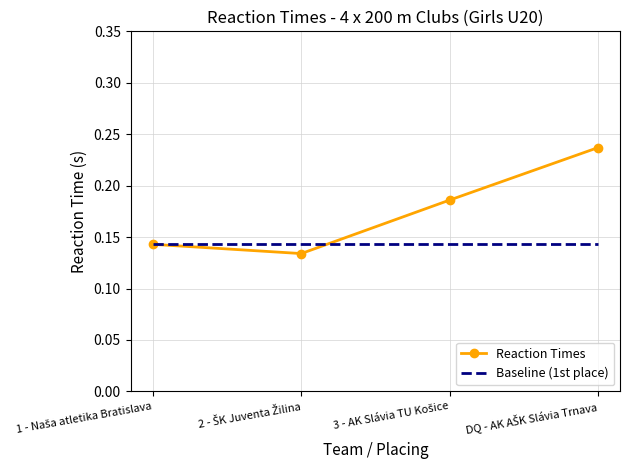

At how many categories does at least one series exceed 0?

4